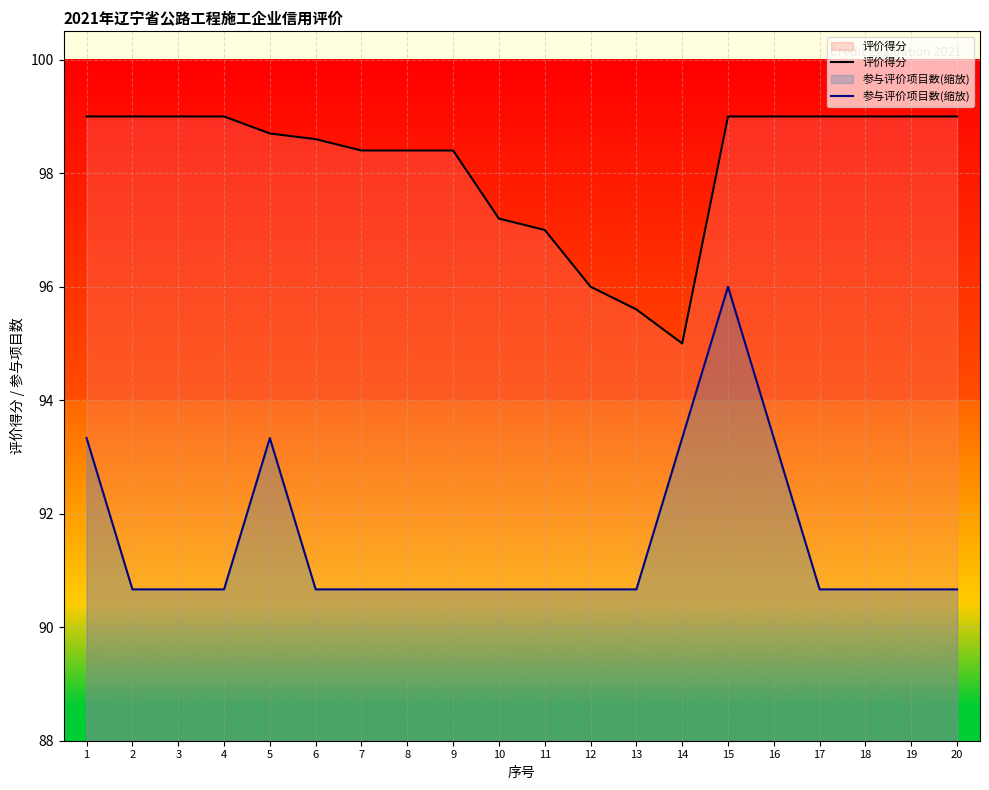

Is it true that 评价得分 equals 97.2 at 10?

True